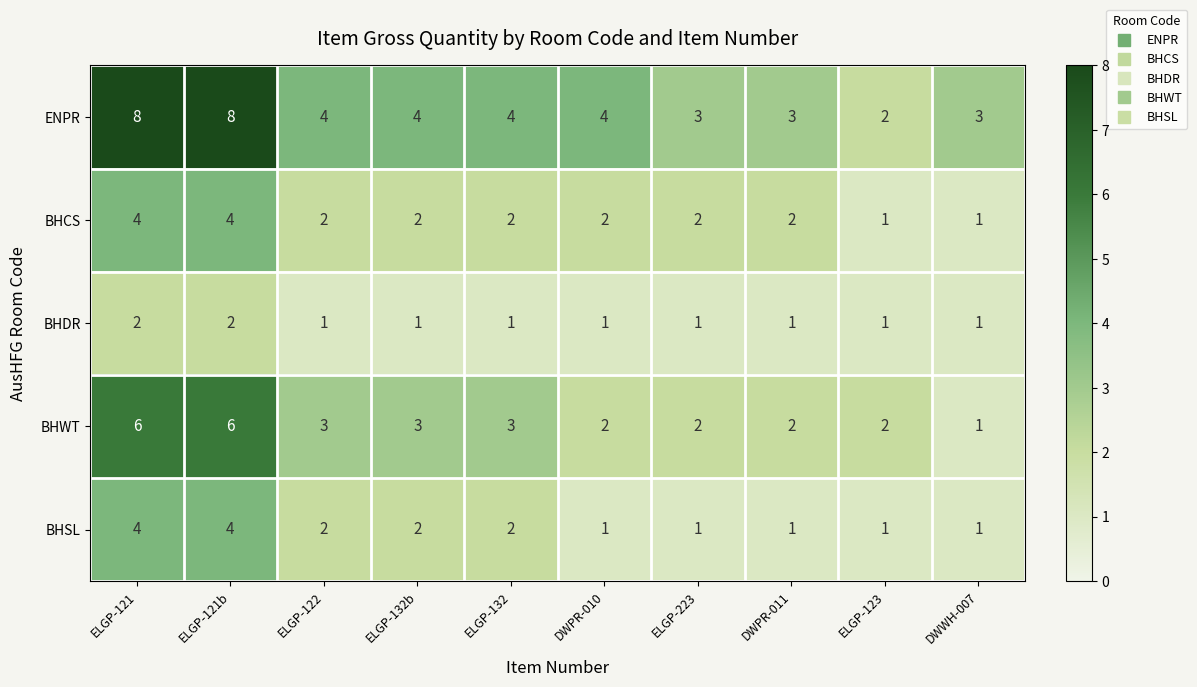

What is the average value of the ENPR series?

4